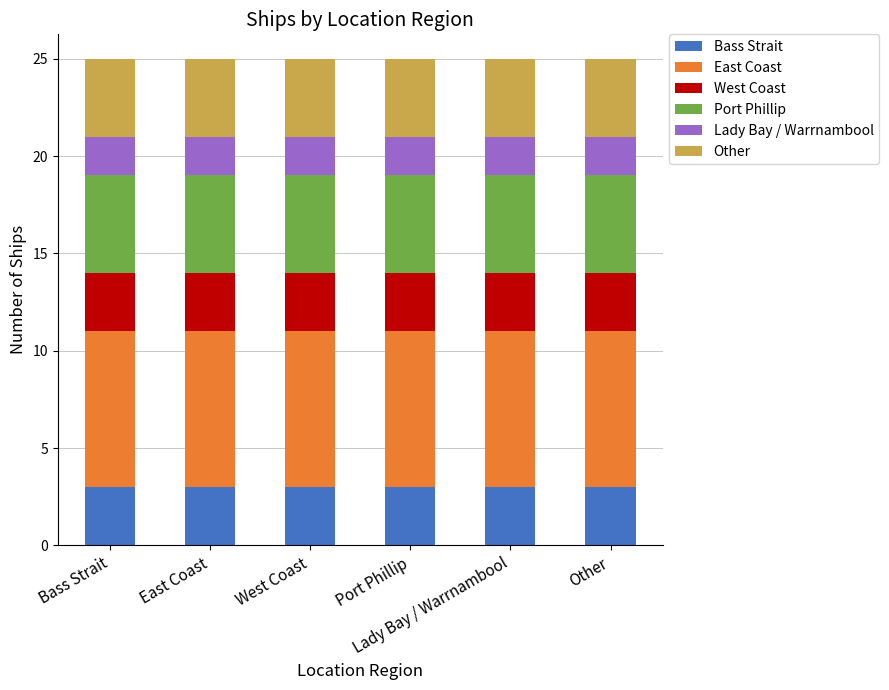

How many categories are shown in the chart?

6